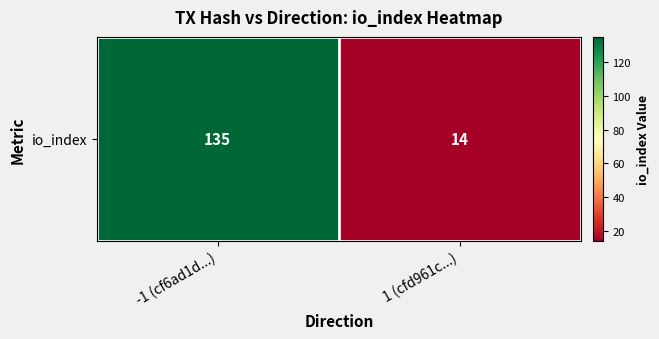

How many values are between 14 and 135?

2